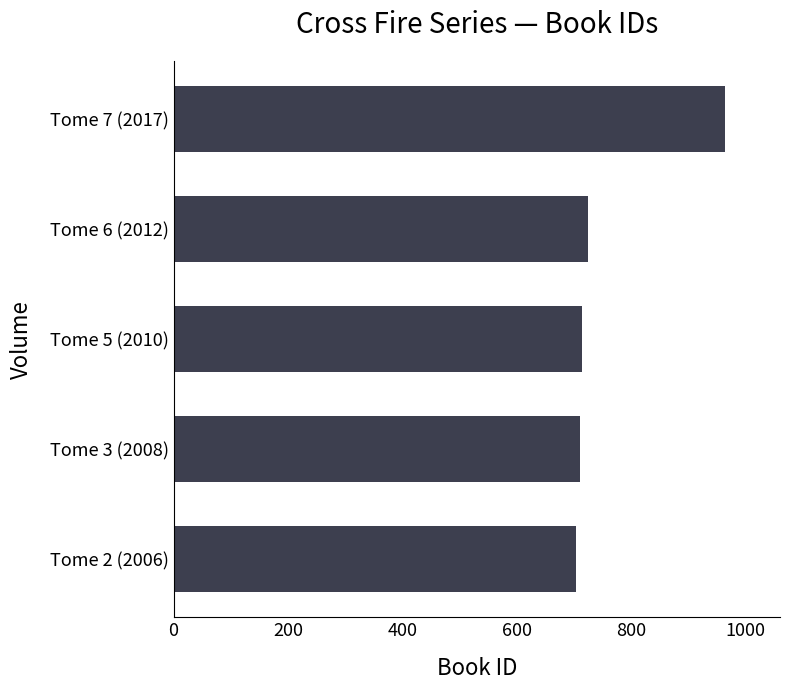

What is the average value?

763